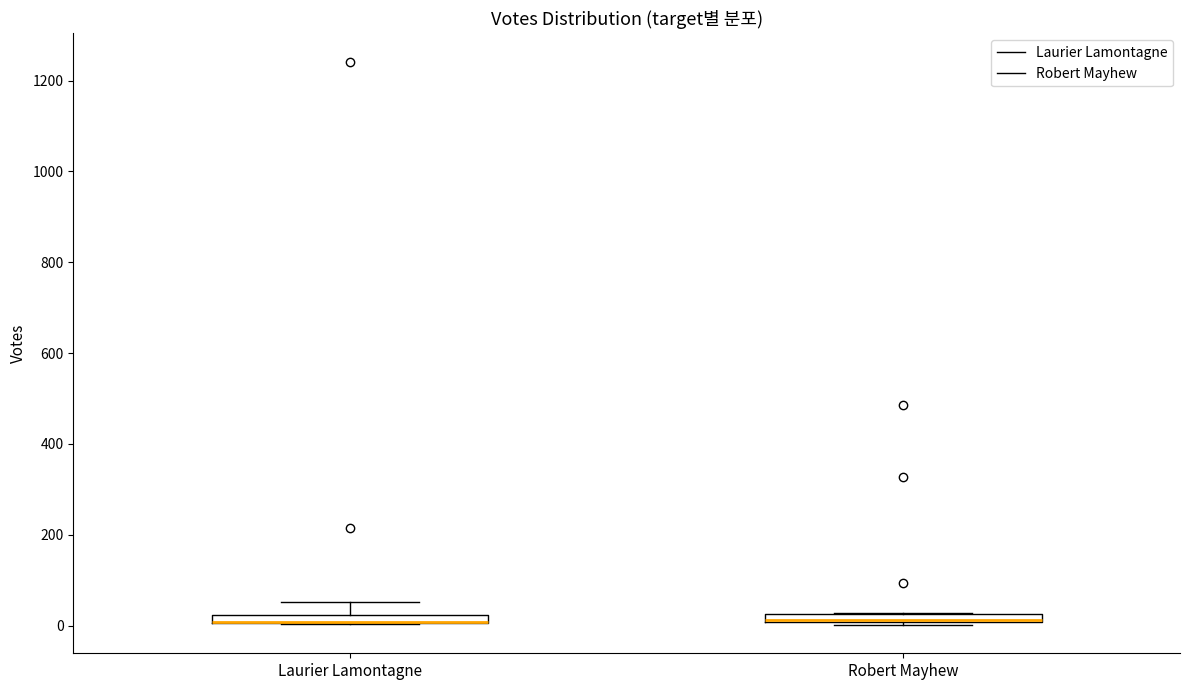

Where is the upper edge of the box for Robert Mayhew on the y-axis? The values are not printed on the chart, so give them approximately, as read against the axis.

20